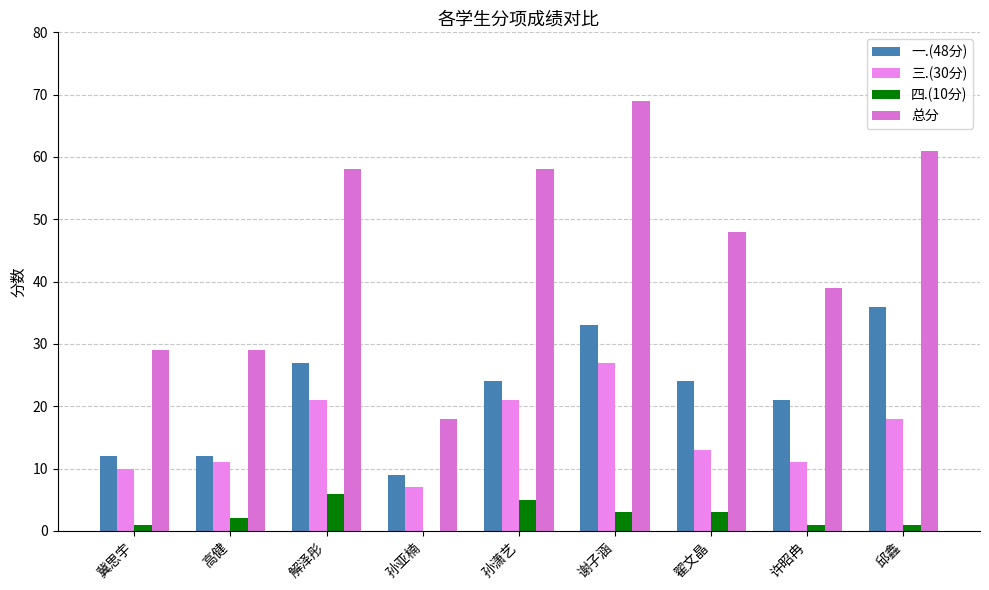

What is the label of the 6th bar from the left?

谢子涵